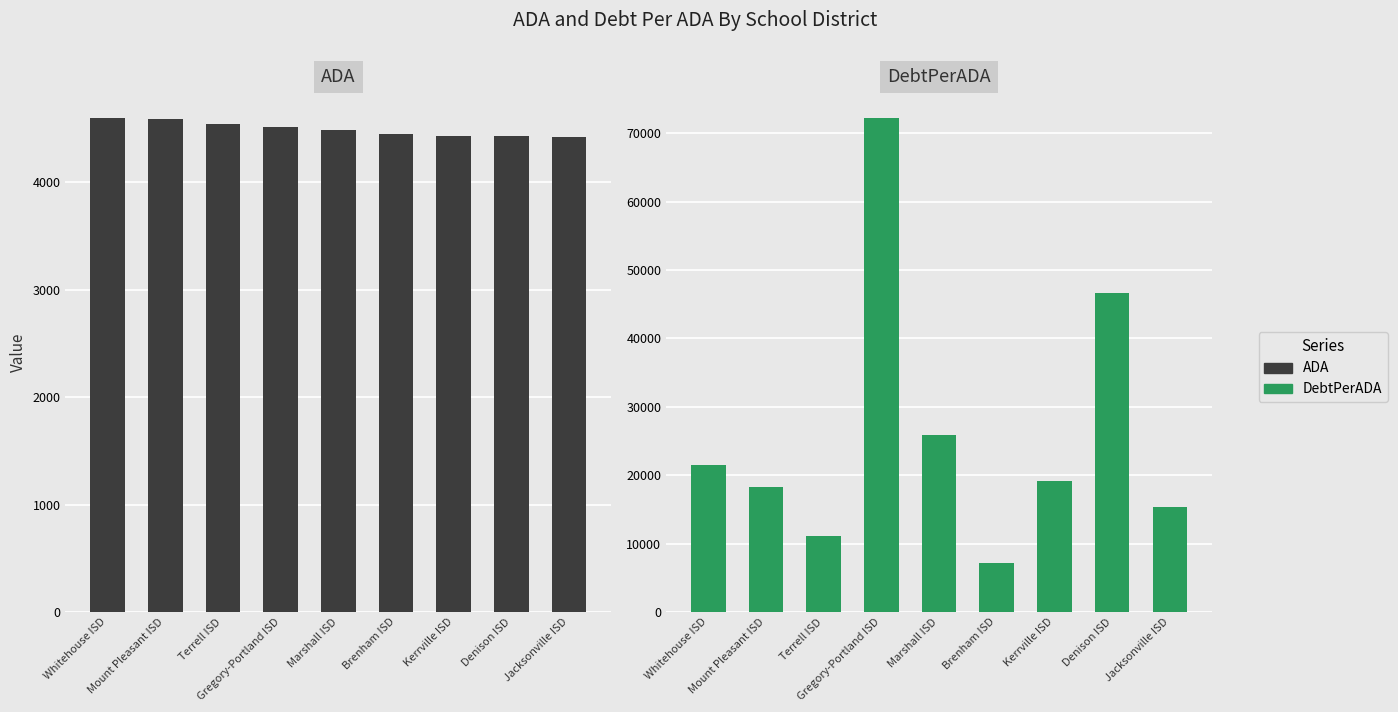

What are all the series names shown in the legend?

ADA, DebtPerADA